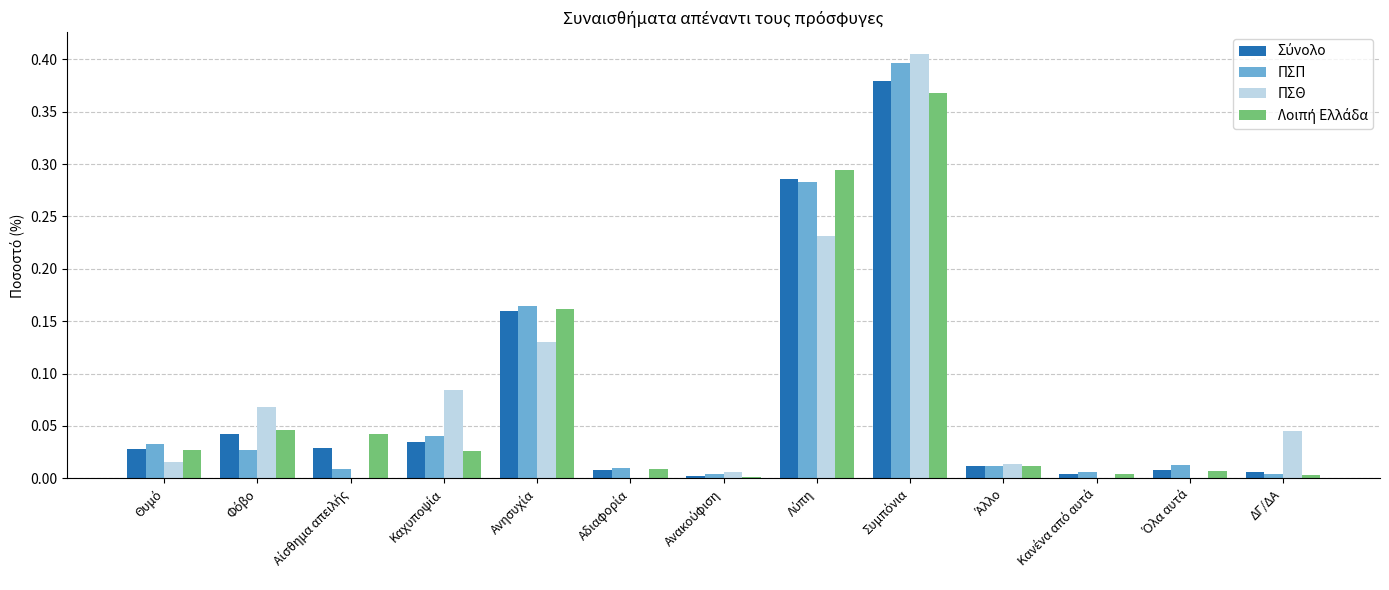

What is the sum of all ΠΣΠ values?

1.0